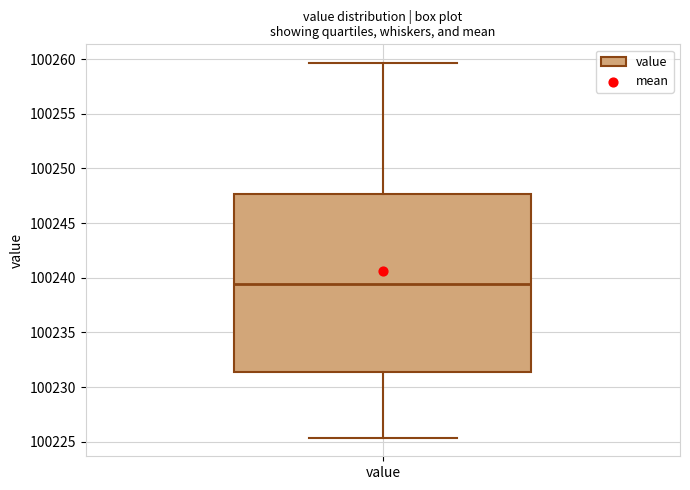

Transcribe this box plot: give where the median line is, the range the box spans, and where the two whiskers end, as read against the y-axis. The values are not printed on the chart, so give them approximately, as read against the axis.

median 100239.5, box 100231.5 to 100247.5, whiskers 100225.5 to 100259.5